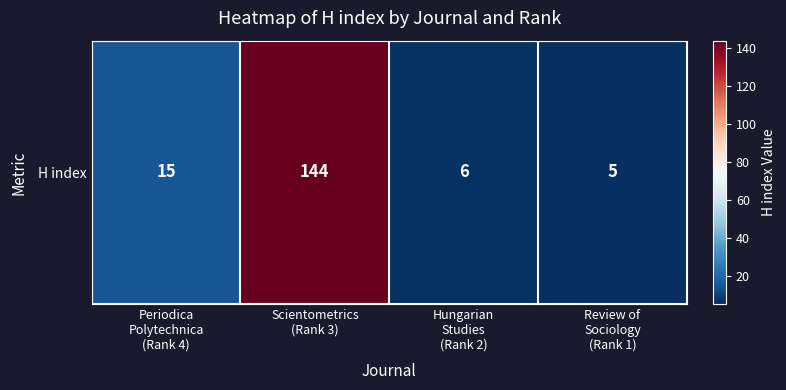

Rank the categories by value from highest to lowest.

Scientometrics
(Rank 3), Periodica
Polytechnica
(Rank 4), Hungarian
Studies
(Rank 2), Review of
Sociology
(Rank 1)